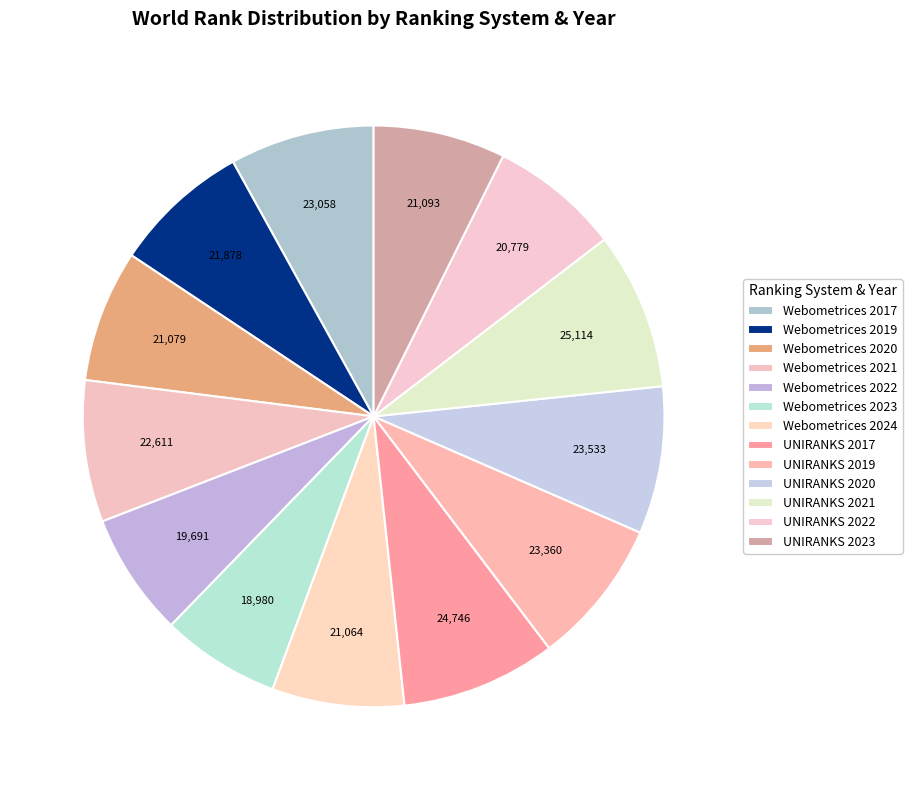

Is the sum of UNIRANKS 2017 and UNIRANKS 2021 greater than half?

No